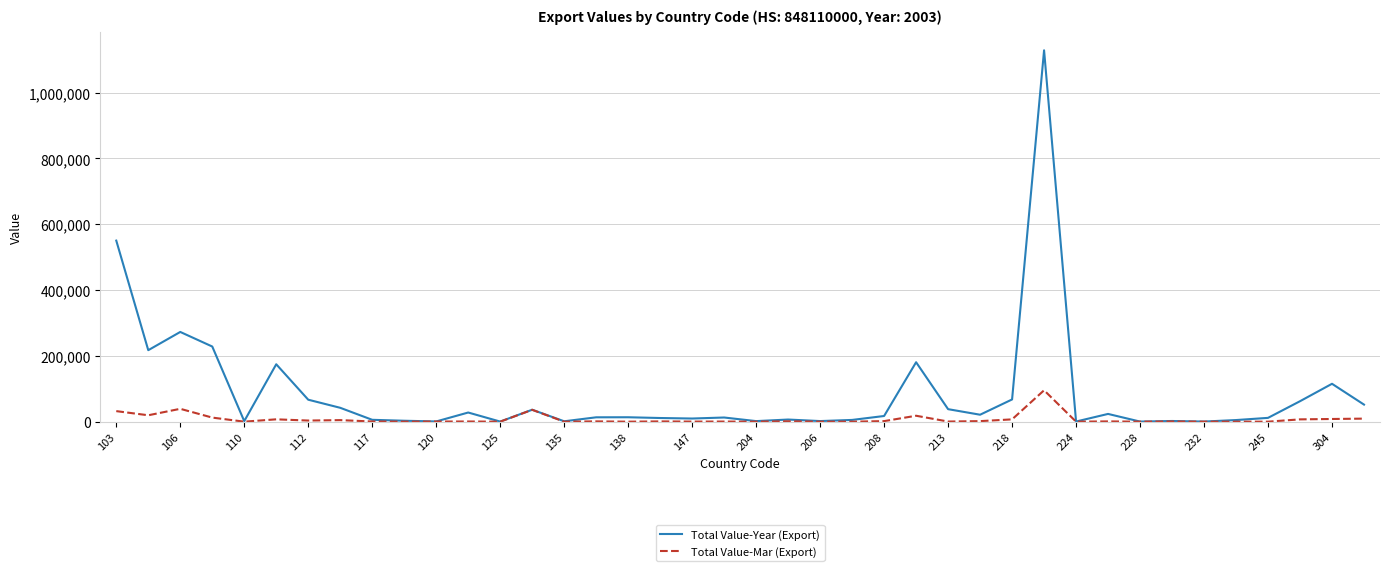

What is the maximum value shown in the chart?

1128274